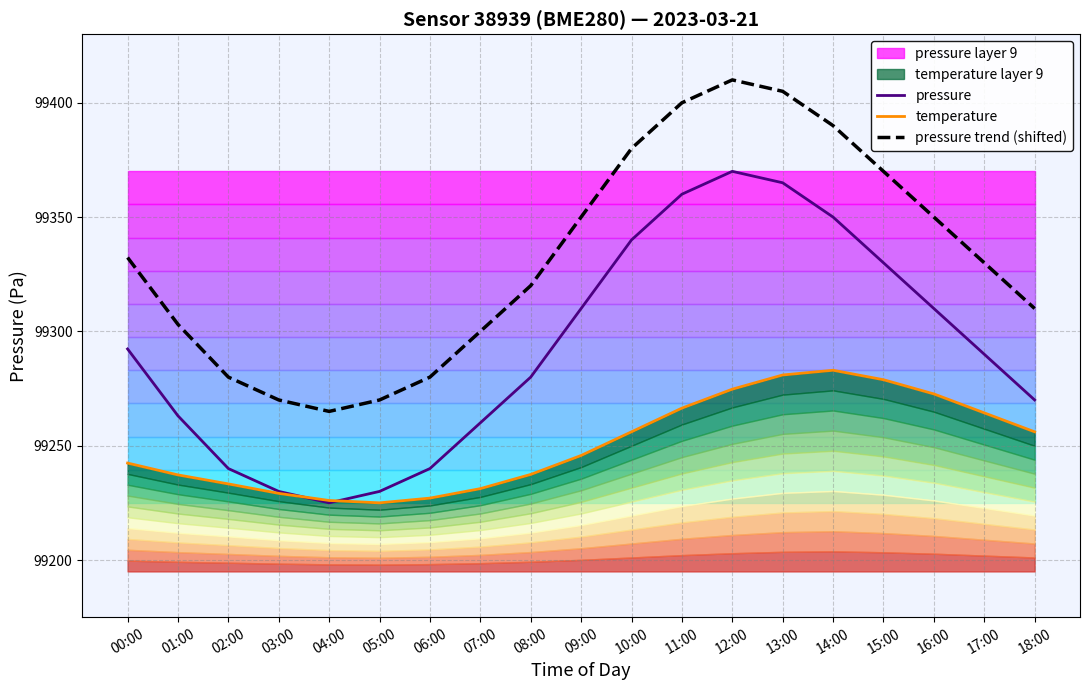

The pressure trend (shifted) series shows 63495.6 at 03:00. True or false?

False